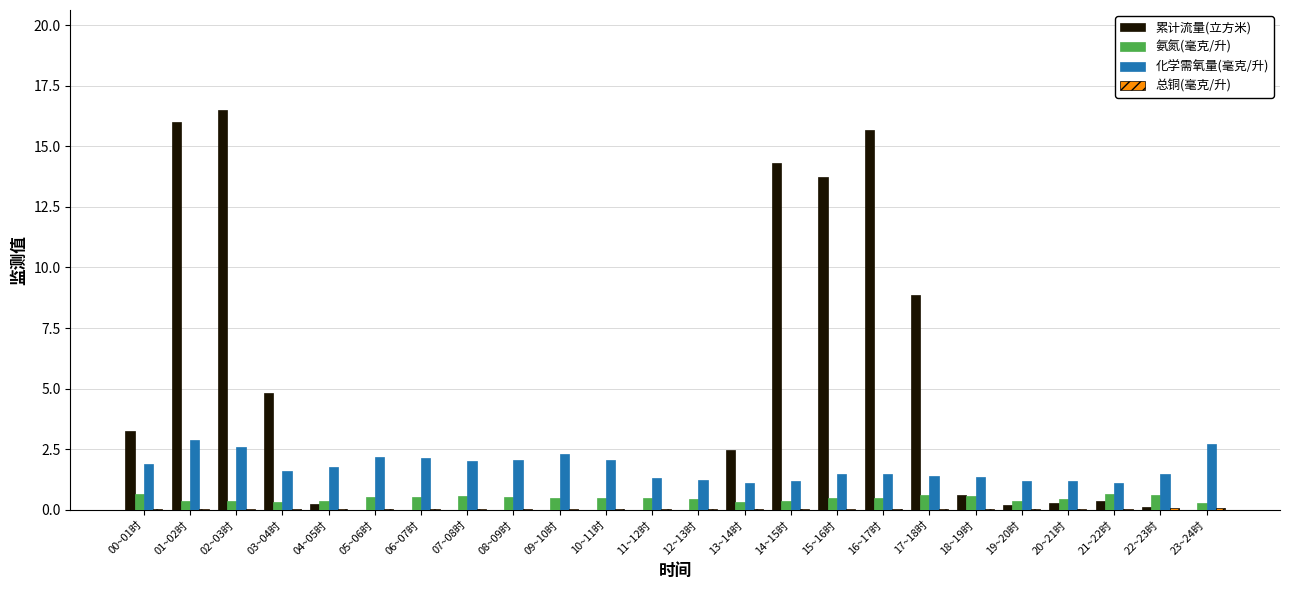

Between 03~04时 and 16~17时, which series saw the biggest shift?

累计流量(立方米)